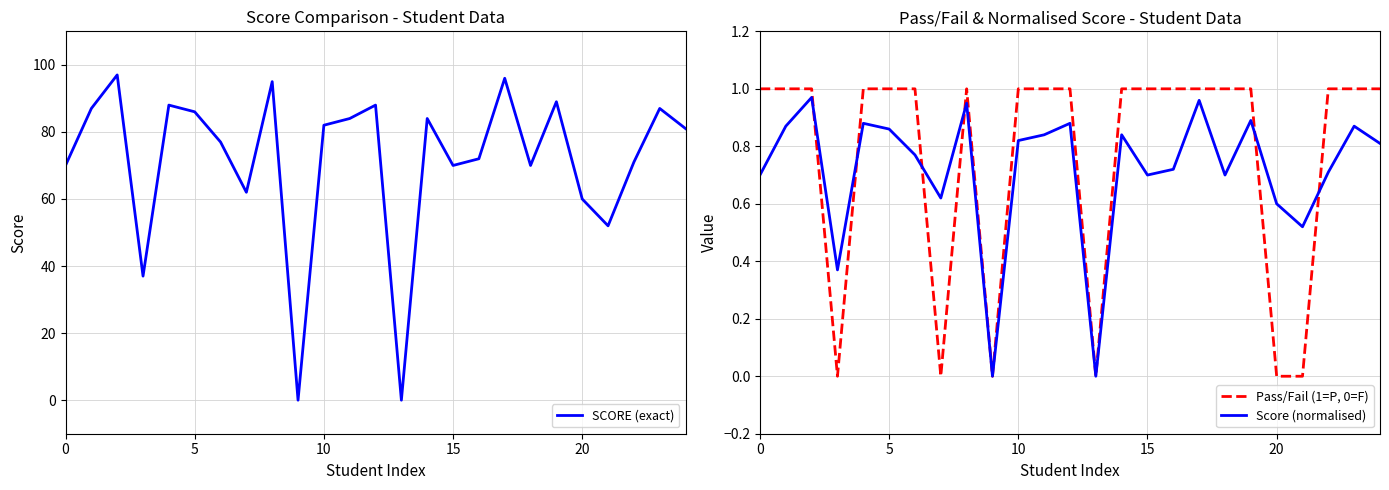

Does the chart display data point markers on the line(s)?

No